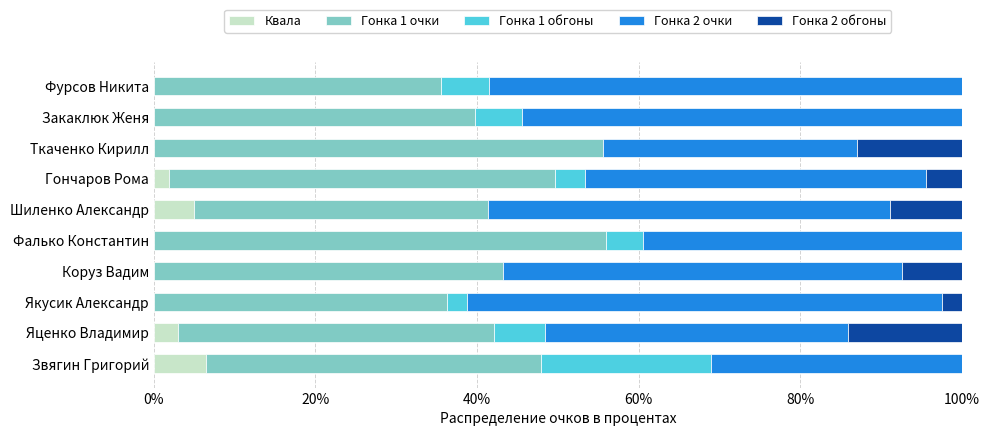

What is the total value across all series at Коруз Вадим?

100.0